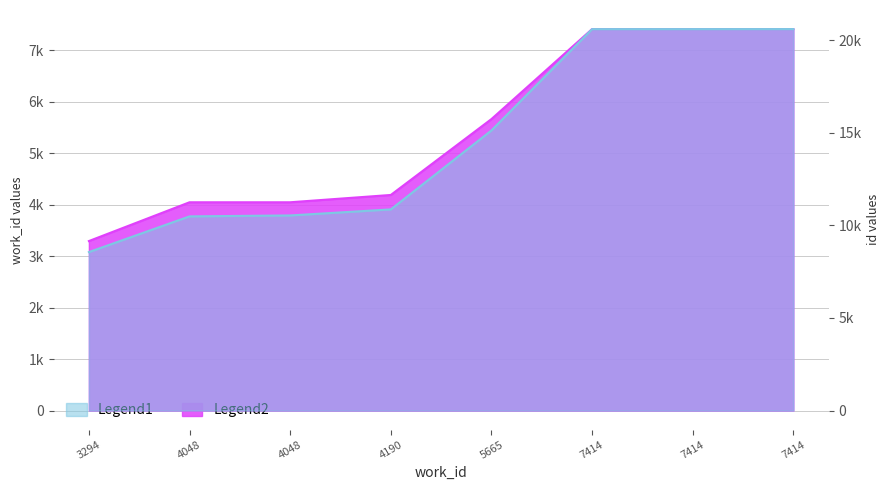

At which category is the sum across all series the highest?

7414